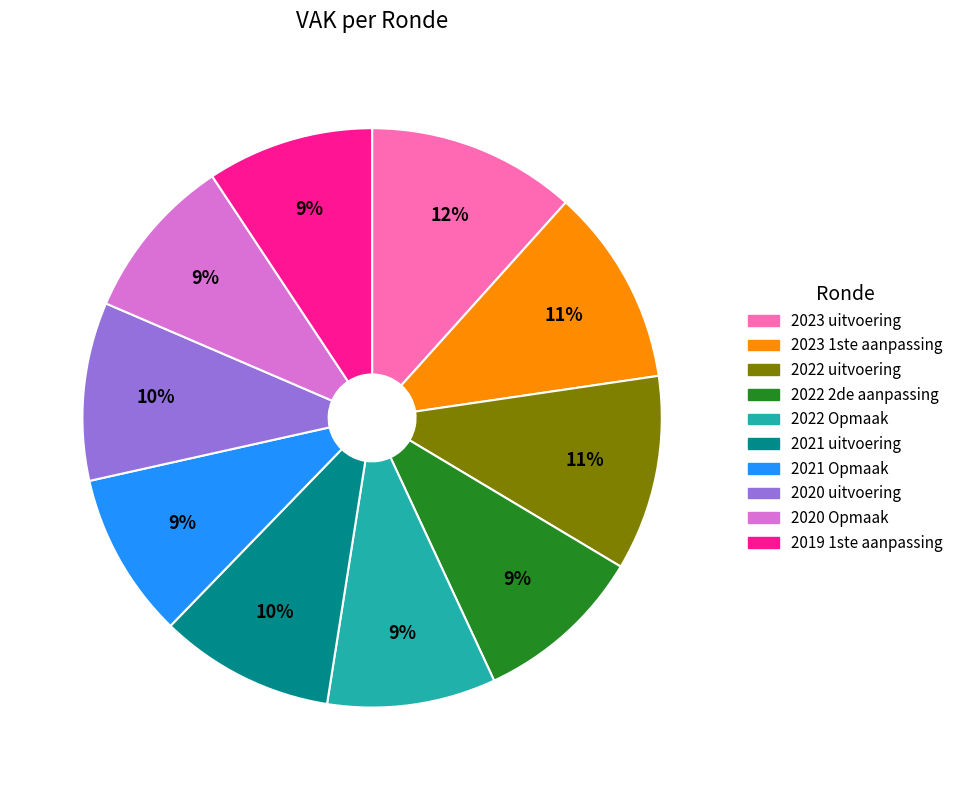

Does any single category account for the majority?

No